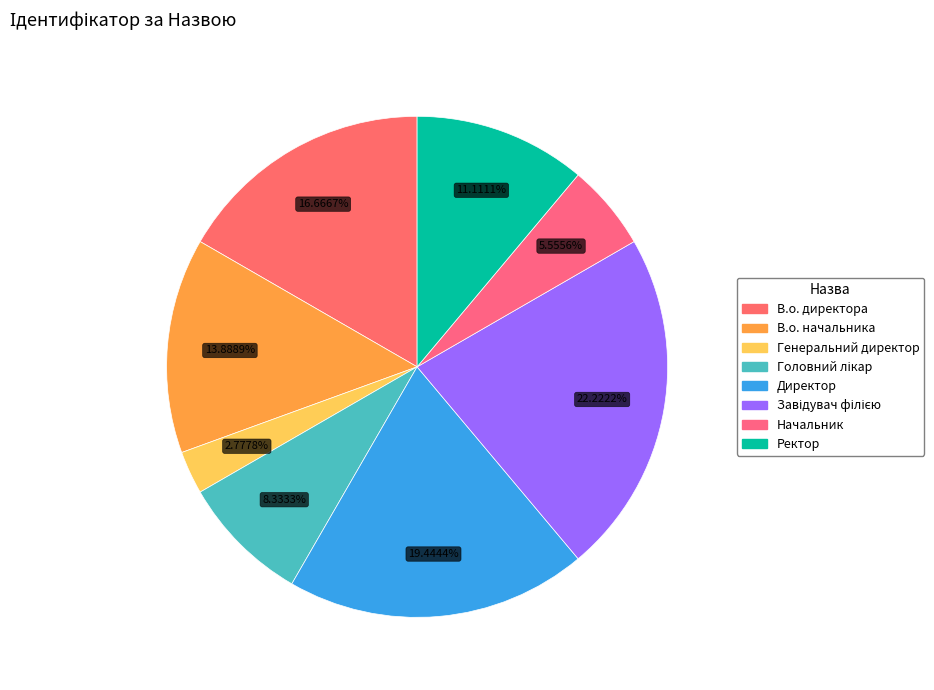

How many segments does this pie chart have?

8